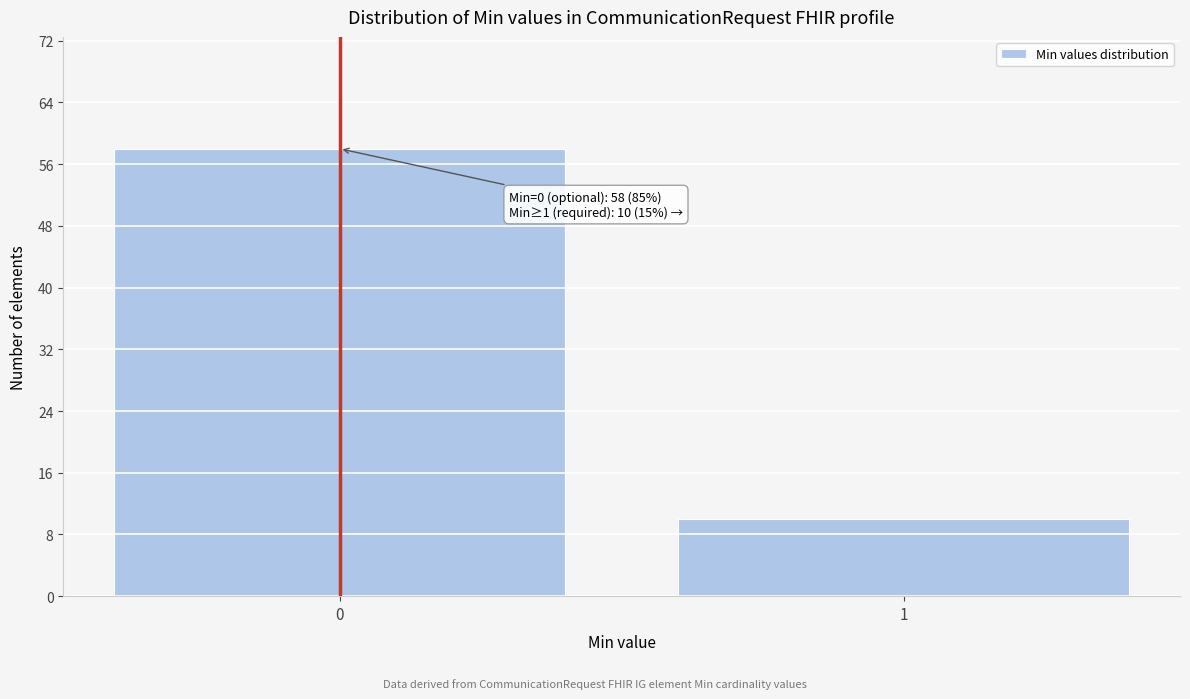

Reading right to left, what are all the values shown in this chart?

1=10	0=58